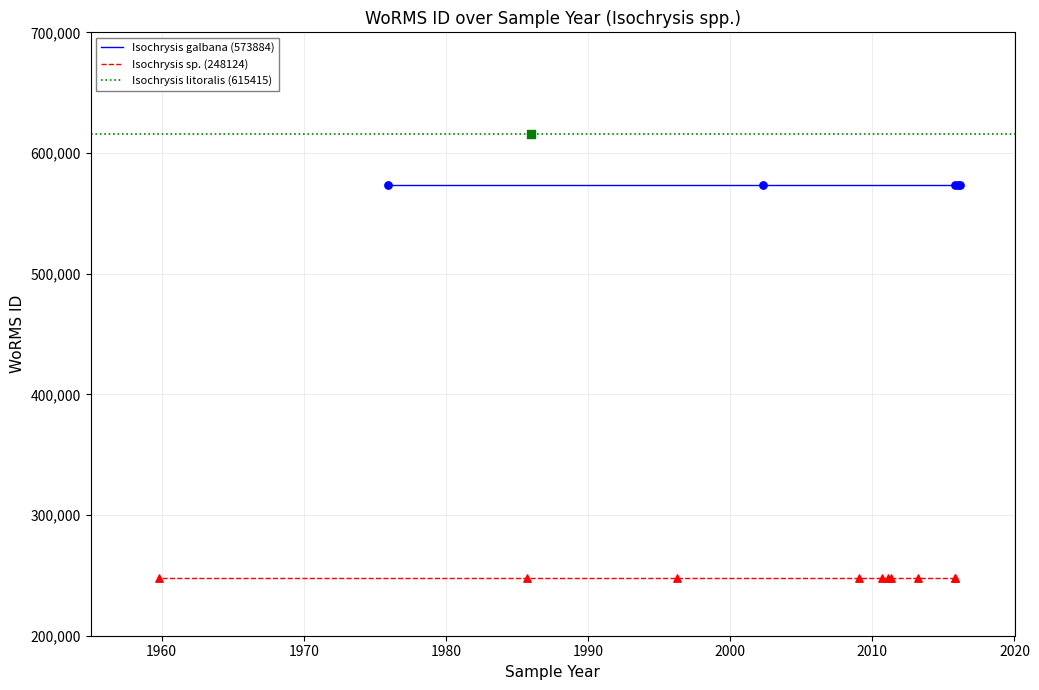

Is the value of Isochrysis sp. (248124) at 1996 greater than the value of Isochrysis litoralis (615415) at 2002?

No